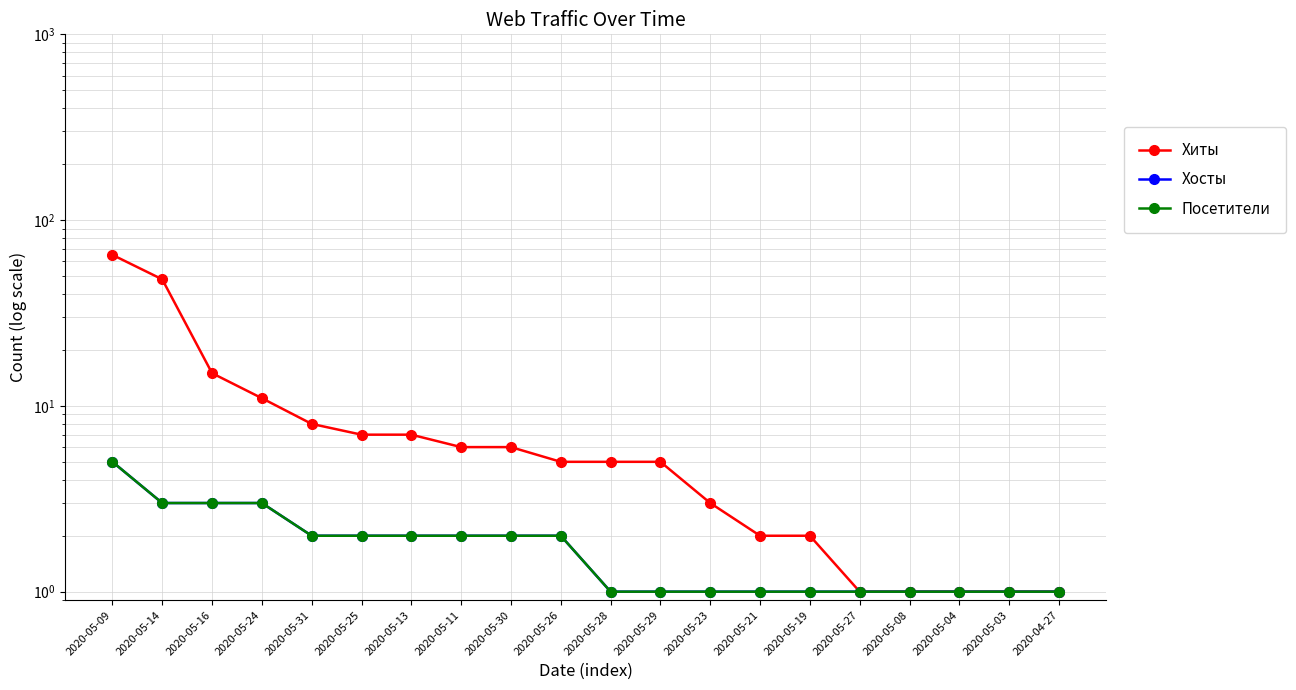

What is the maximum value shown in the chart?

65